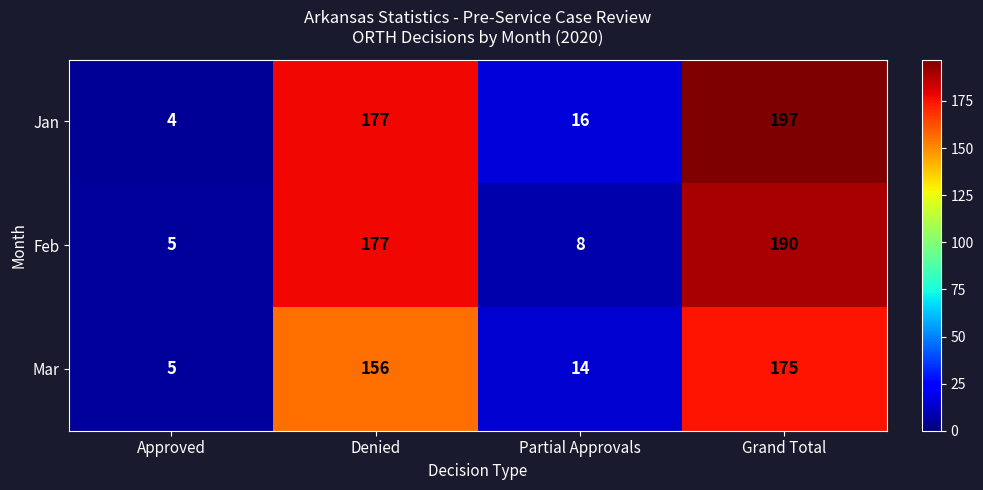

What is the smallest value displayed?

4